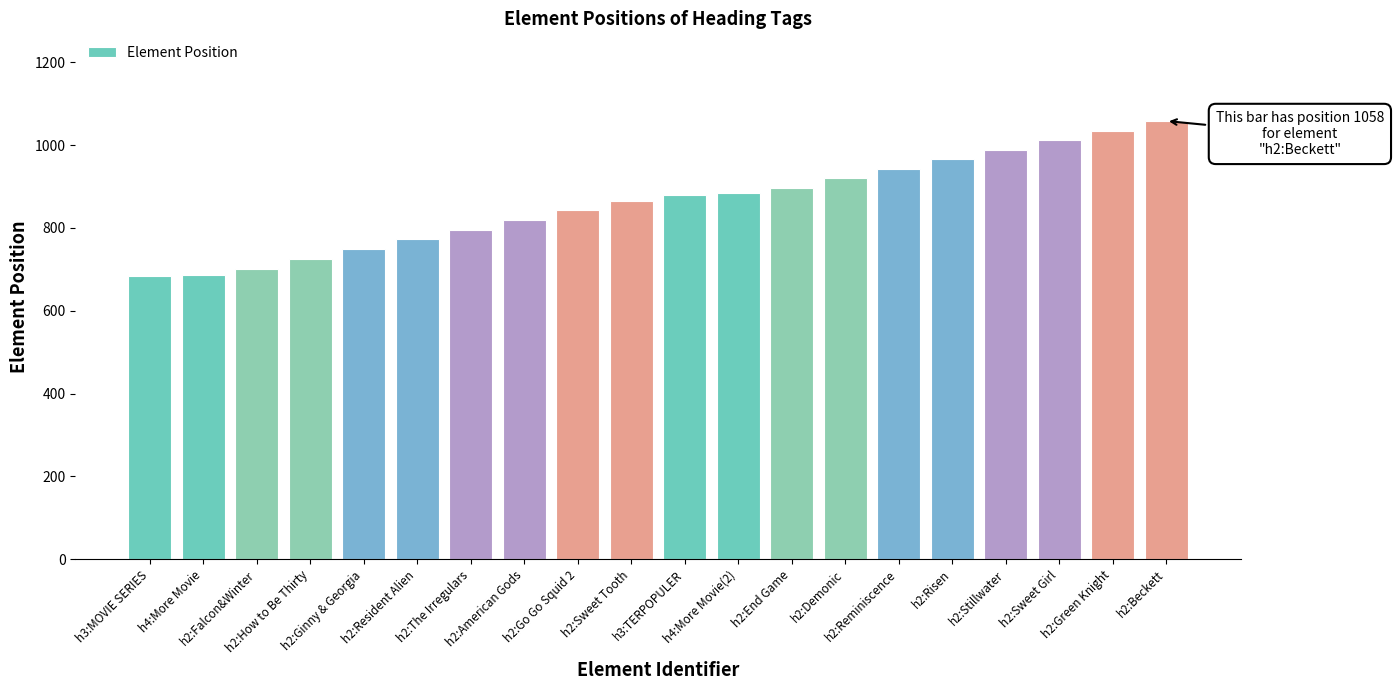

Does the chart contain stacked bars?

No